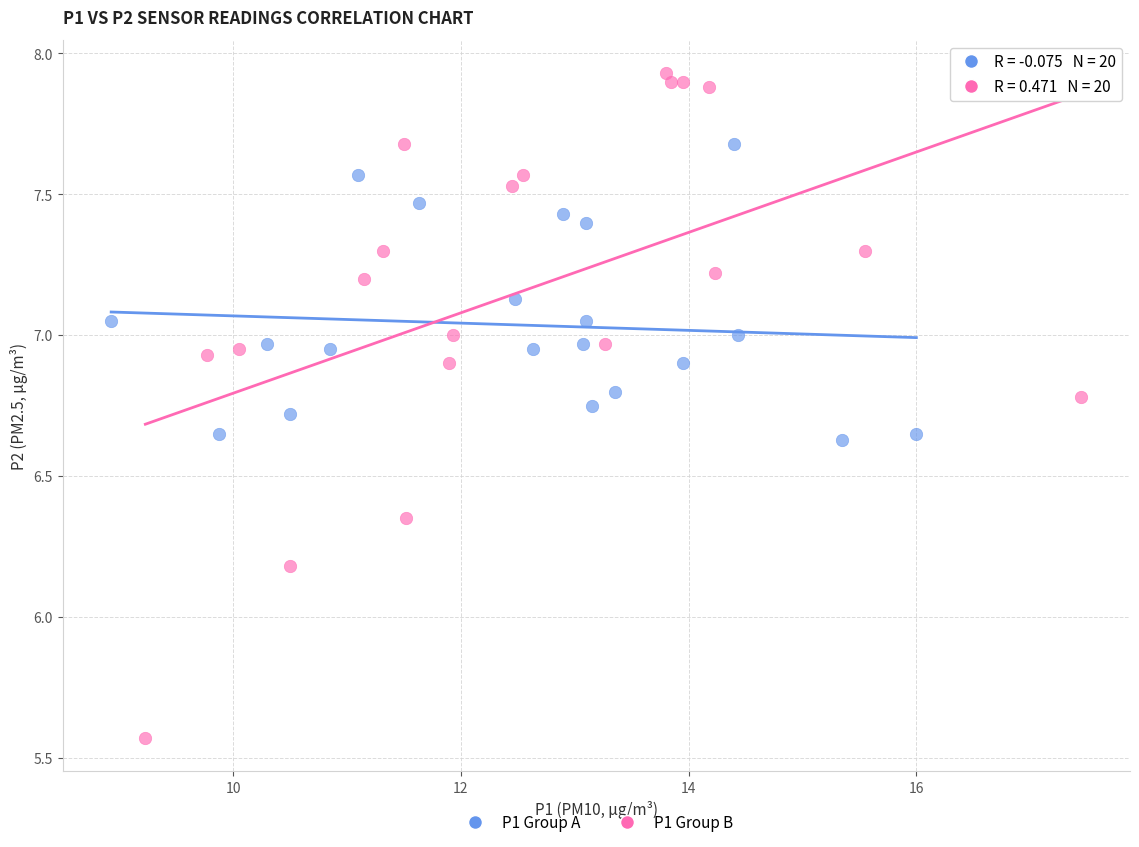

Which series reaches the maximum Y coordinate?

P1 Group B